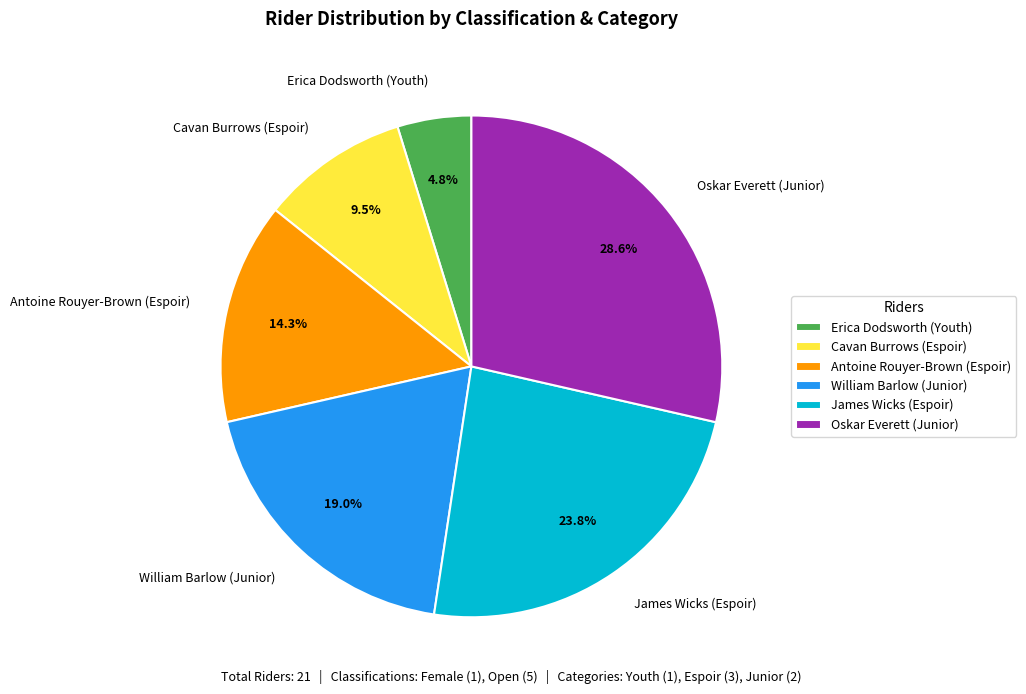

What percentage is the James Wicks (Espoir) slice, to the nearest percent?

24%